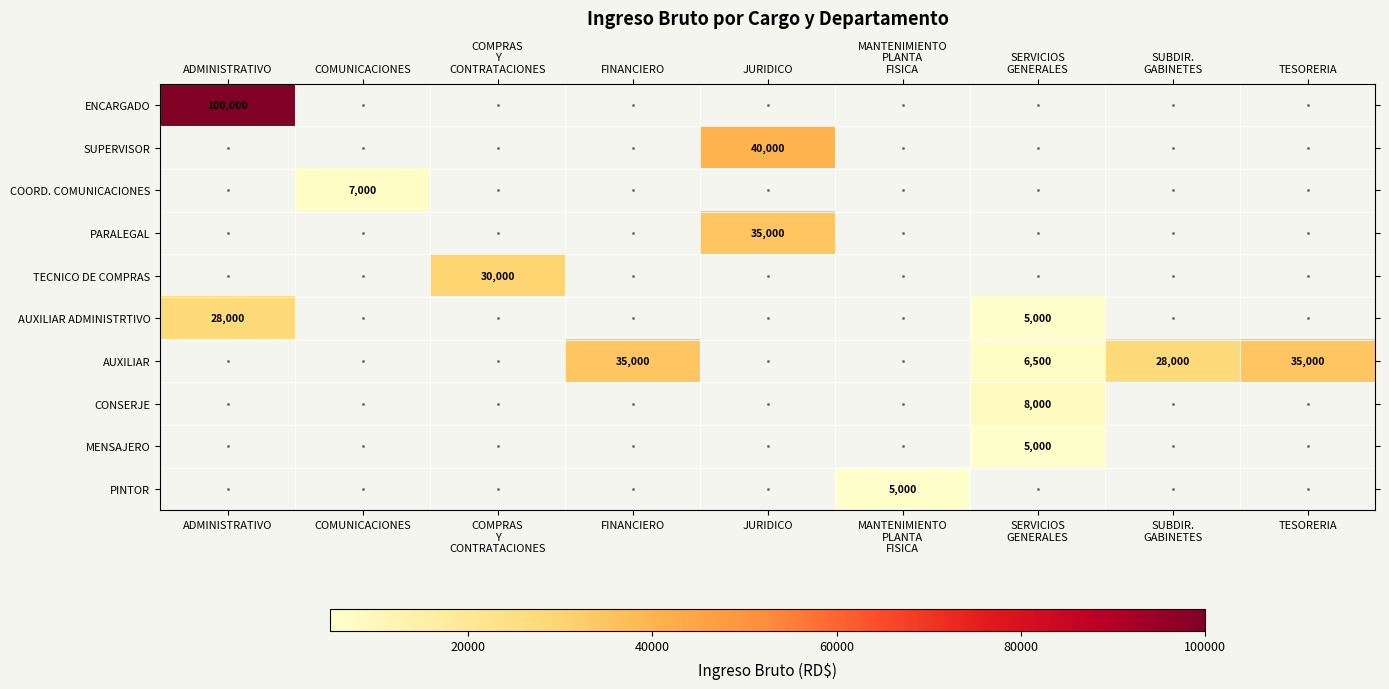

Which category has the highest value across all series?

ADMINISTRATIVO